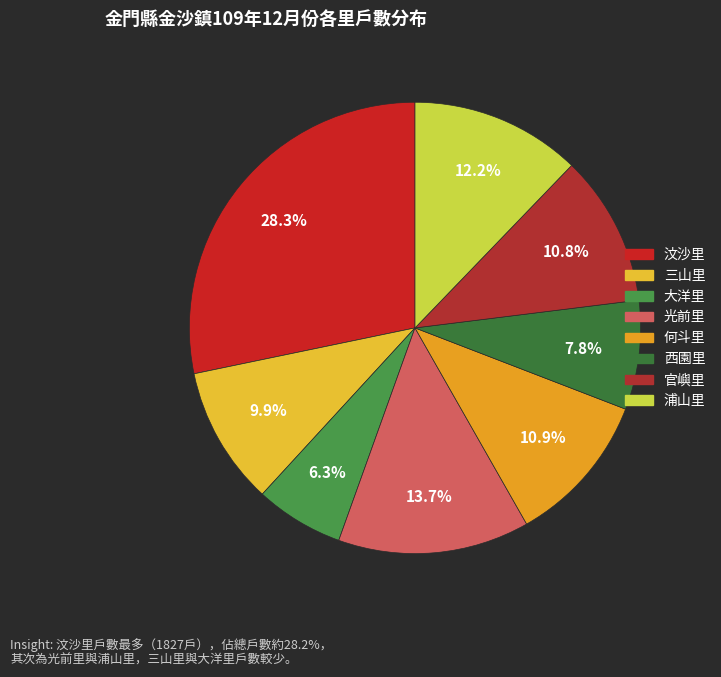

Does 西園里 represent more than half of the total?

No